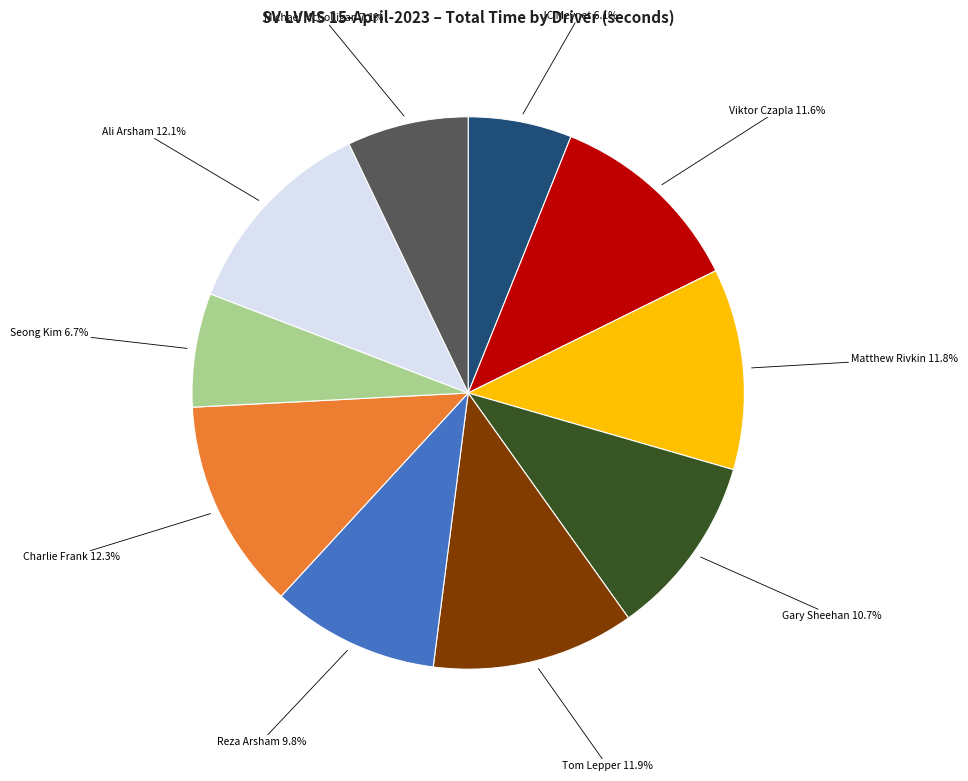

What percentage is NOT represented by Tom Lepper?

88.1%